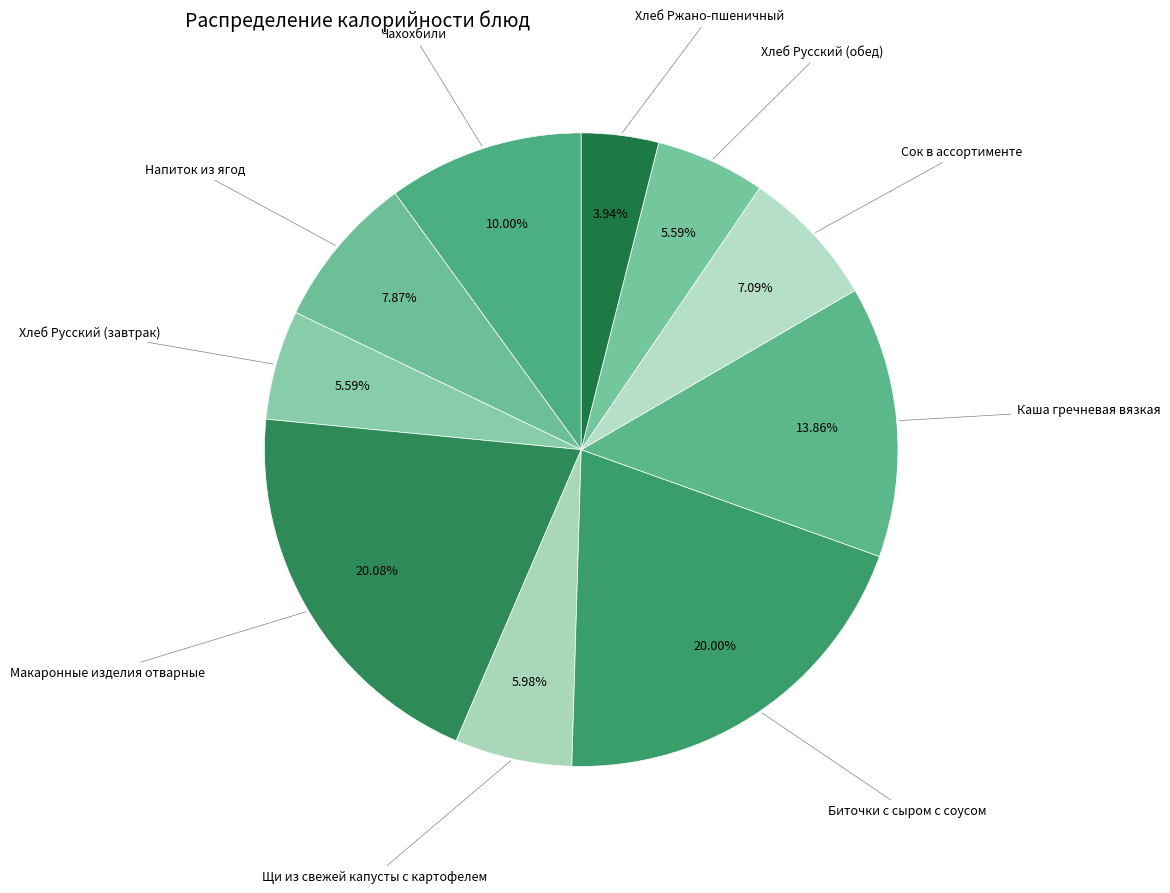

Count the number of slices in the pie.

10